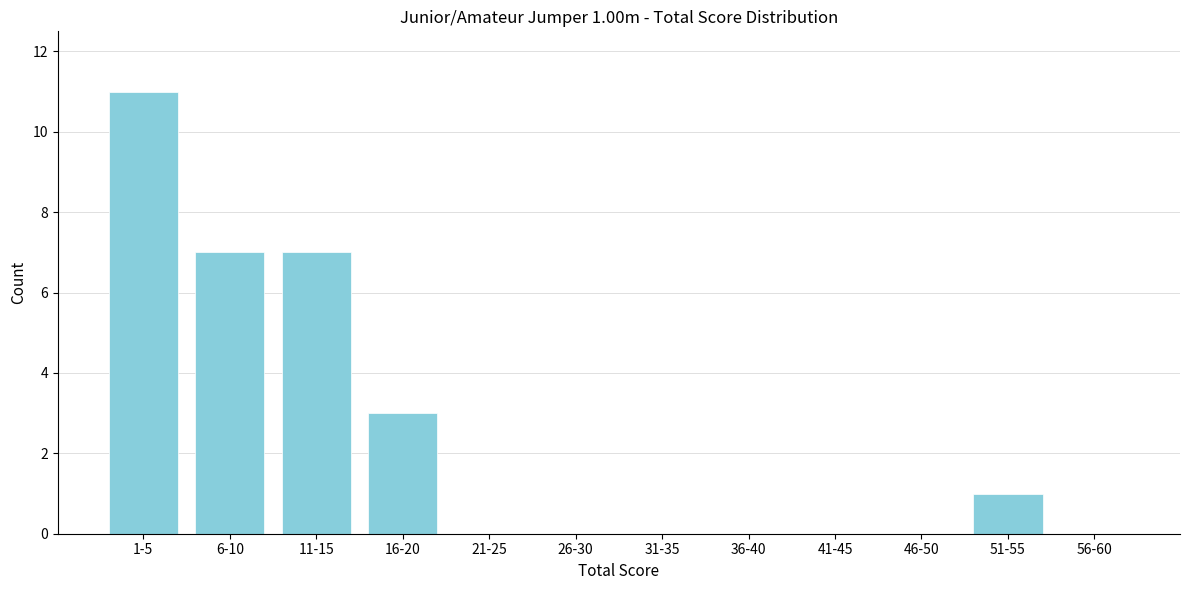

Reading left to right, extract all data points from this chart.

1-5=11	6-10=7	11-15=7	16-20=3	21-25=0	26-30=0	31-35=0	36-40=0	41-45=0	46-50=0	51-55=1	56-60=0